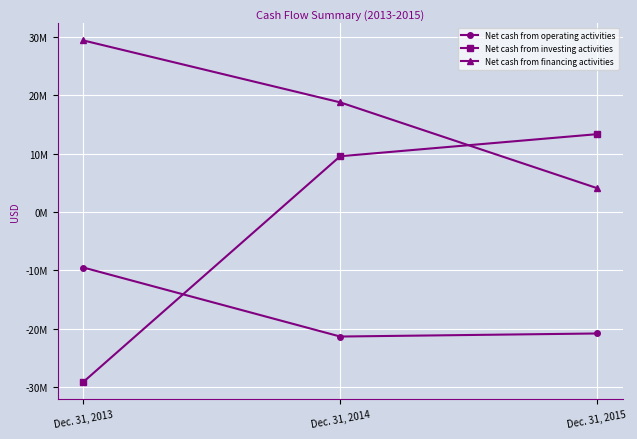

Is this an area chart (filled region under the line)?

No